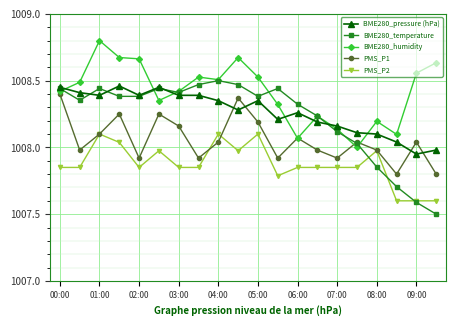

True or false: PMS_P2 has more than 1 interior local peaks.

True